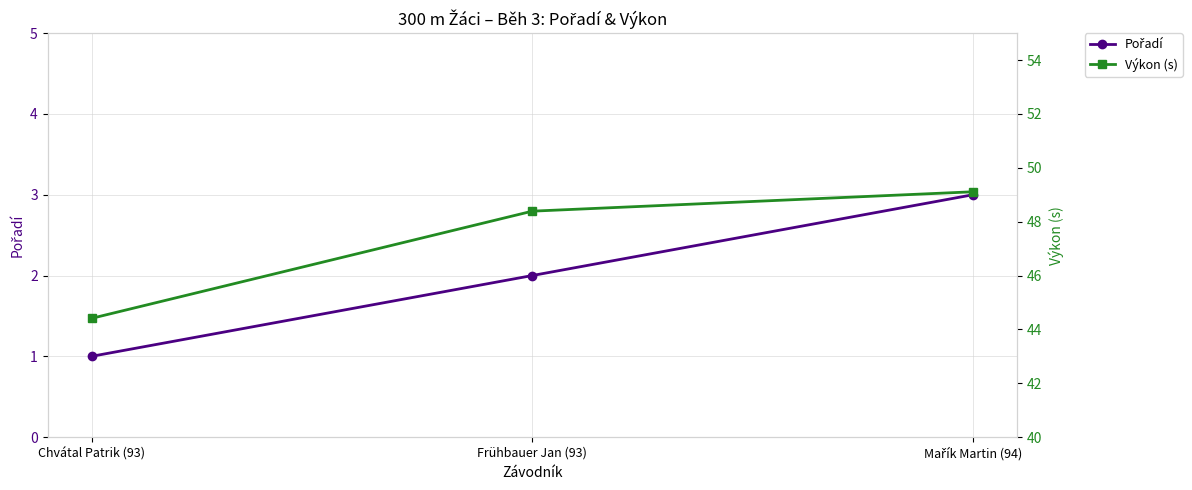

How many distinct data groups are displayed?

2